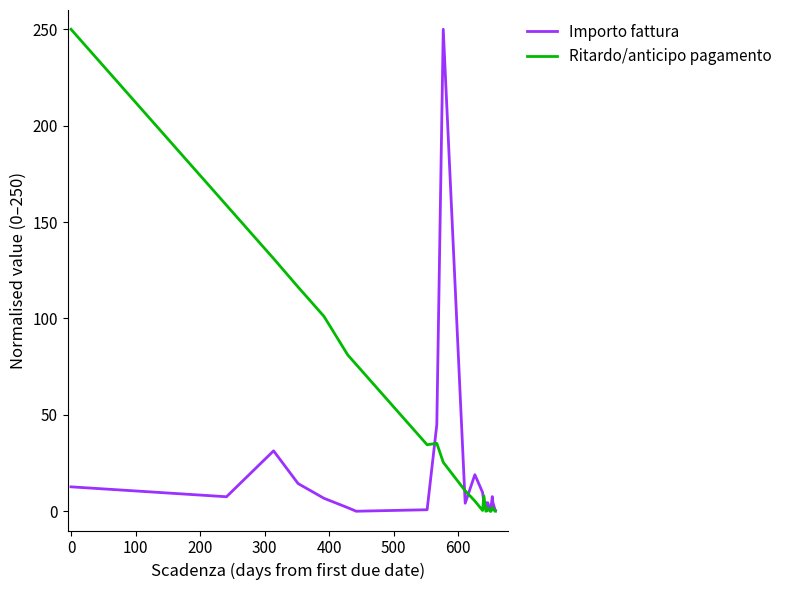

How many lines are shown in the chart?

2